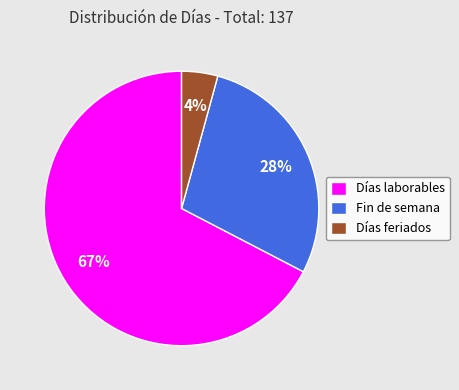

Rank the categories by value from lowest to highest.

Días feriados, Fin de semana, Días laborables